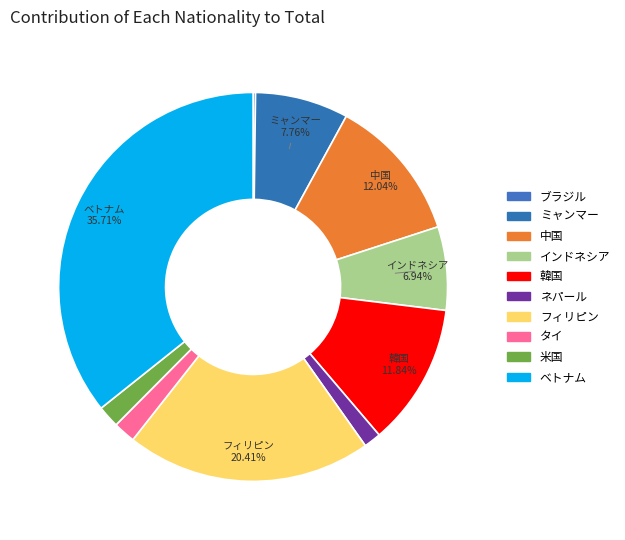

Which slice is the largest?

ベトナム